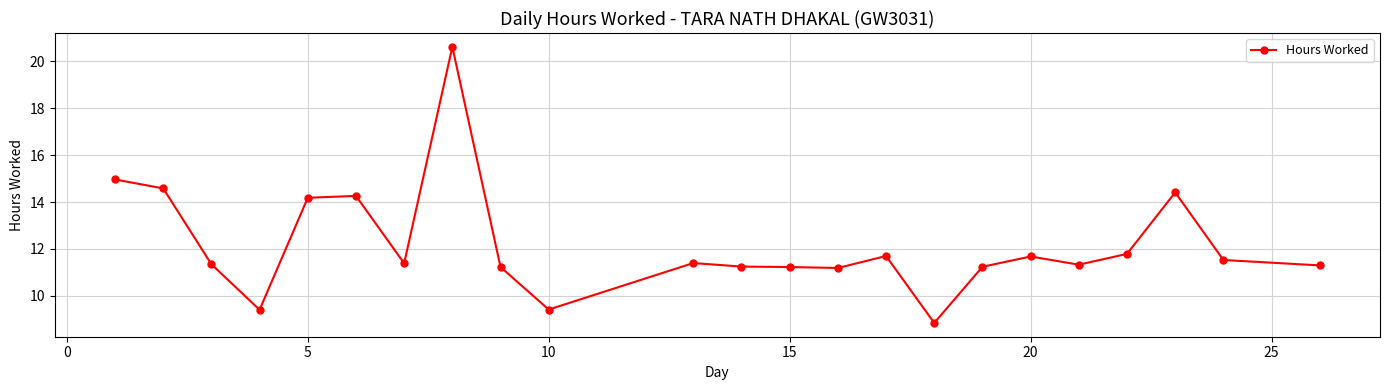

What is the difference between the maximum and minimum values?

11.8